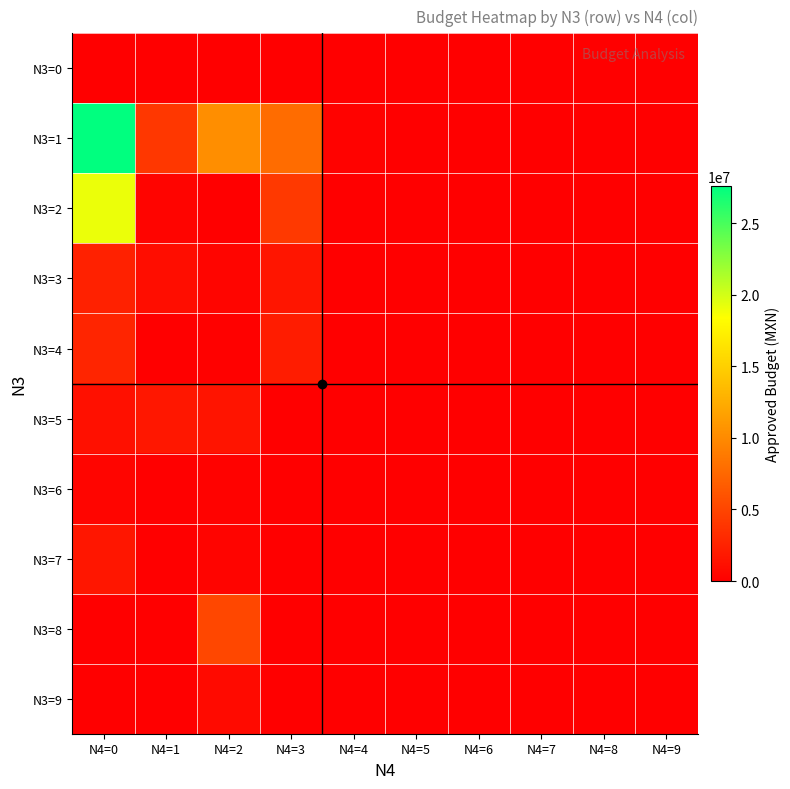

Reading right to left, extract all data points from this chart.

N3=0: N4=9=0.0	N4=8=0.0	N4=7=0.0	N4=6=0.0	N4=5=0.0	N4=4=0.0	N4=3=0.0	N4=2=0.0	N4=1=0.0	N4=0=0.0
N3=1: N4=9=0.0	N4=8=0.0	N4=7=0.0	N4=6=0.0	N4=5=0.0	N4=4=202450.0	N4=3=7822675.1	N4=2=10253444.8	N4=1=4044200.0	N4=0=27608670.1
N3=2: N4=9=0.0	N4=8=0.0	N4=7=0.0	N4=6=0.0	N4=5=0.0	N4=4=0.0	N4=3=4180000.0	N4=2=39500.0	N4=1=355000.0	N4=0=19115766.1
N3=3: N4=9=0.0	N4=8=0.0	N4=7=0.0	N4=6=0.0	N4=5=0.0	N4=4=0.0	N4=3=1591675.1	N4=2=395500.0	N4=1=1006700.0	N4=0=2457300.0
N3=4: N4=9=0.0	N4=8=0.0	N4=7=0.0	N4=6=0.0	N4=5=0.0	N4=4=0.0	N4=3=2051000.0	N4=2=111700.0	N4=1=3000.0	N4=0=2725410.3
N3=5: N4=9=0.0	N4=8=0.0	N4=7=0.0	N4=6=0.0	N4=5=0.0	N4=4=0.0	N4=3=0.0	N4=2=1500600.0	N4=1=1747500.0	N4=0=1215241.0
N3=6: N4=9=0.0	N4=8=0.0	N4=7=0.0	N4=6=0.0	N4=5=0.0	N4=4=0.0	N4=3=0.0	N4=2=216000.0	N4=1=62600.0	N4=0=434188.2
N3=7: N4=9=0.0	N4=8=0.0	N4=7=0.0	N4=6=0.0	N4=5=0.0	N4=4=0.0	N4=3=0.0	N4=2=372700.0	N4=1=0.0	N4=0=1660764.5
N3=8: N4=9=0.0	N4=8=0.0	N4=7=0.0	N4=6=0.0	N4=5=0.0	N4=4=0.0	N4=3=0.0	N4=2=5196400.0	N4=1=23350.8	N4=0=0.0
N3=9: N4=9=0.0	N4=8=0.0	N4=7=0.0	N4=6=0.0	N4=5=0.0	N4=4=0.0	N4=3=0.0	N4=2=778744.8	N4=1=28700.0	N4=0=0.0